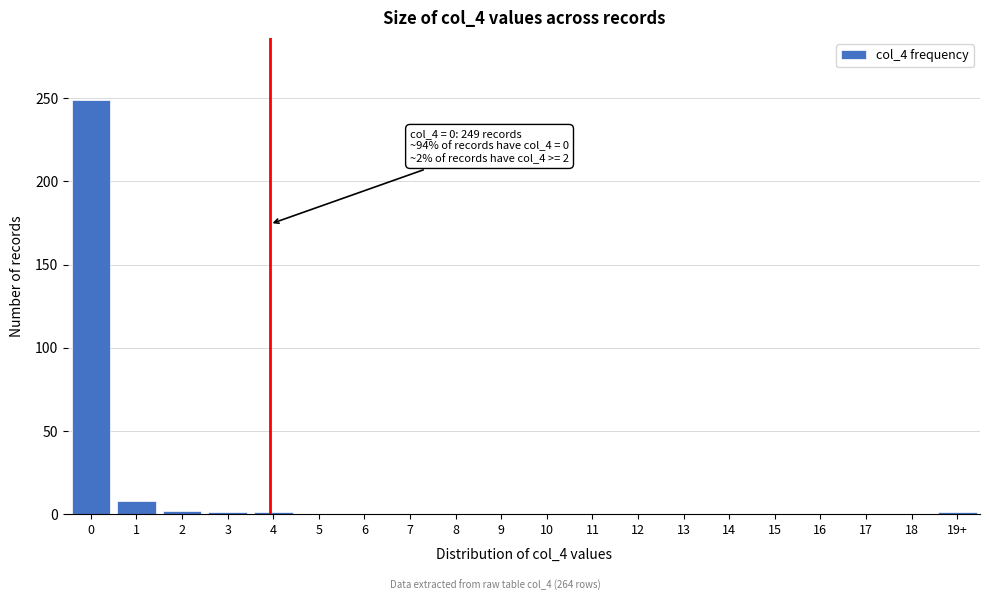

What is the maximum value shown in the chart?

249